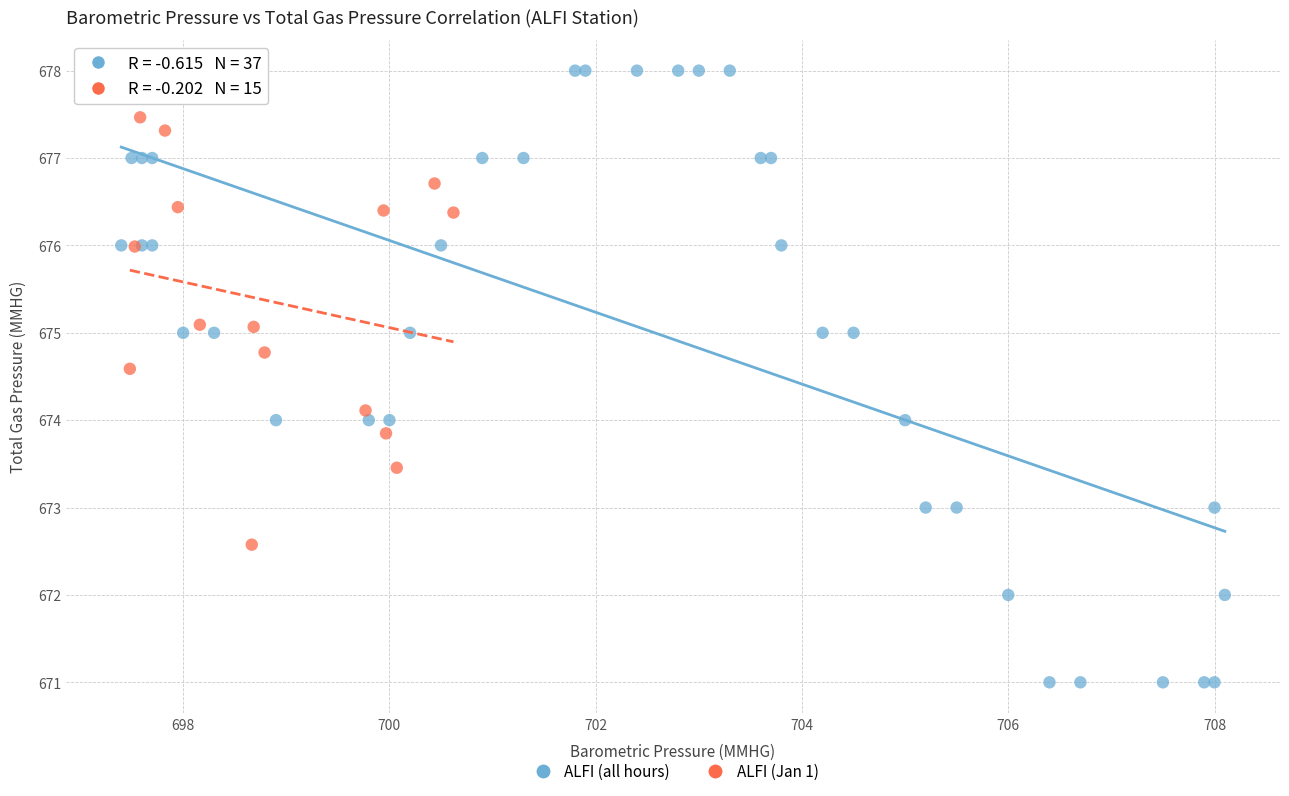

Which series reaches the maximum Y coordinate?

ALFI (all hours)